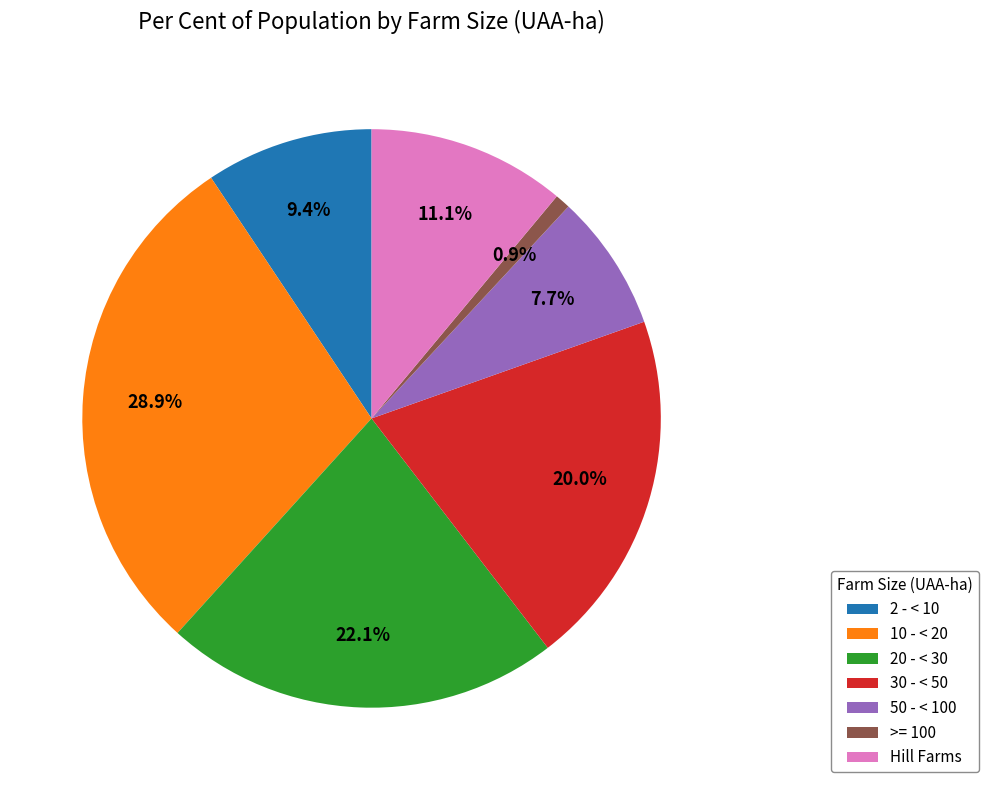

To the nearest percent, what is the difference between the largest and smallest slice percentages?

28%